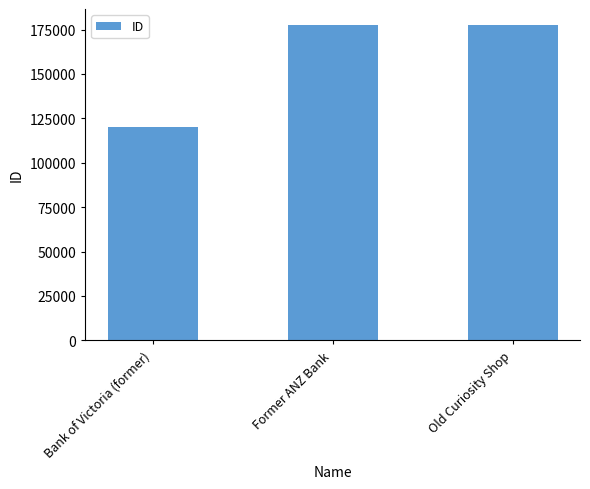

At which category does the chart reach its minimum across all series?

Bank of Victoria (former)